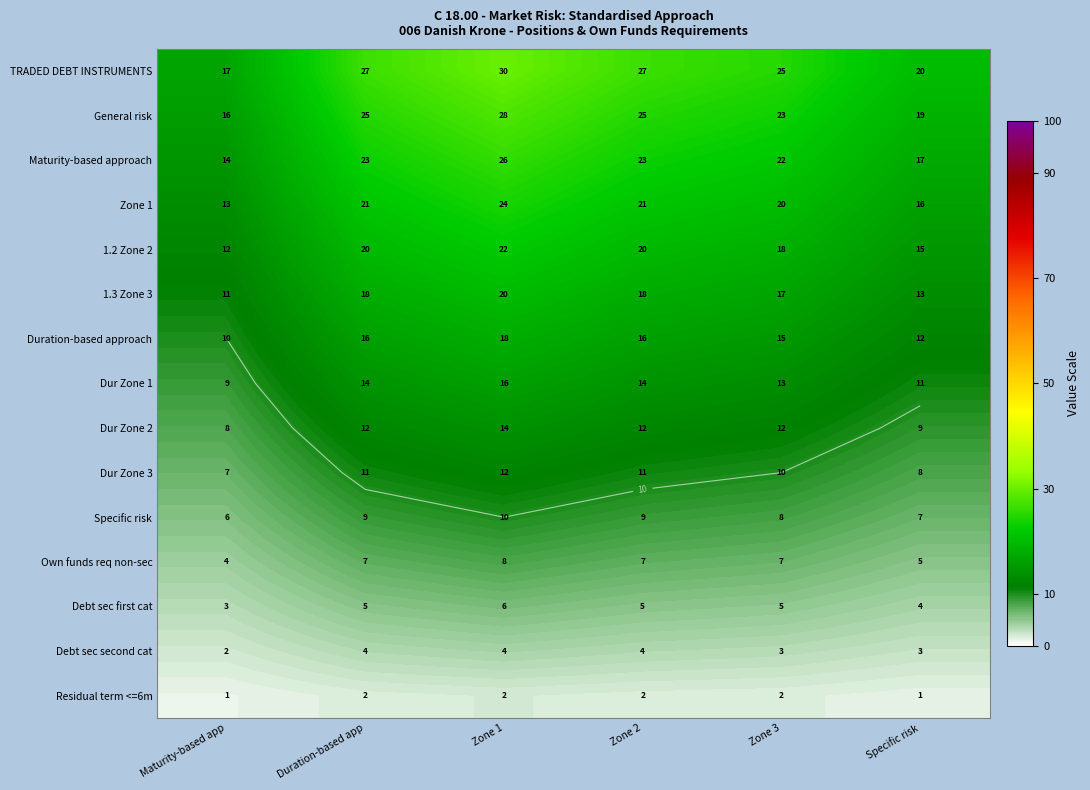

The Own funds req non-sec series shows 8.0 at Zone 1. True or false?

True